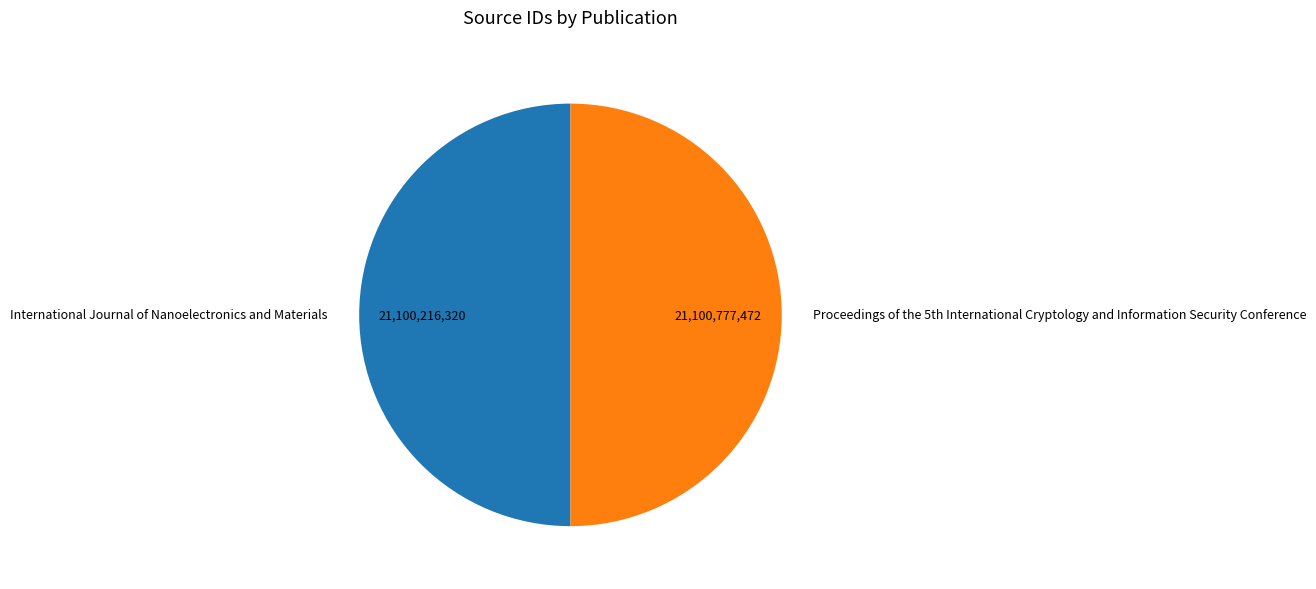

Is it true that International Journal of Nanoelectronics and Materials is 50% of the pie?

True